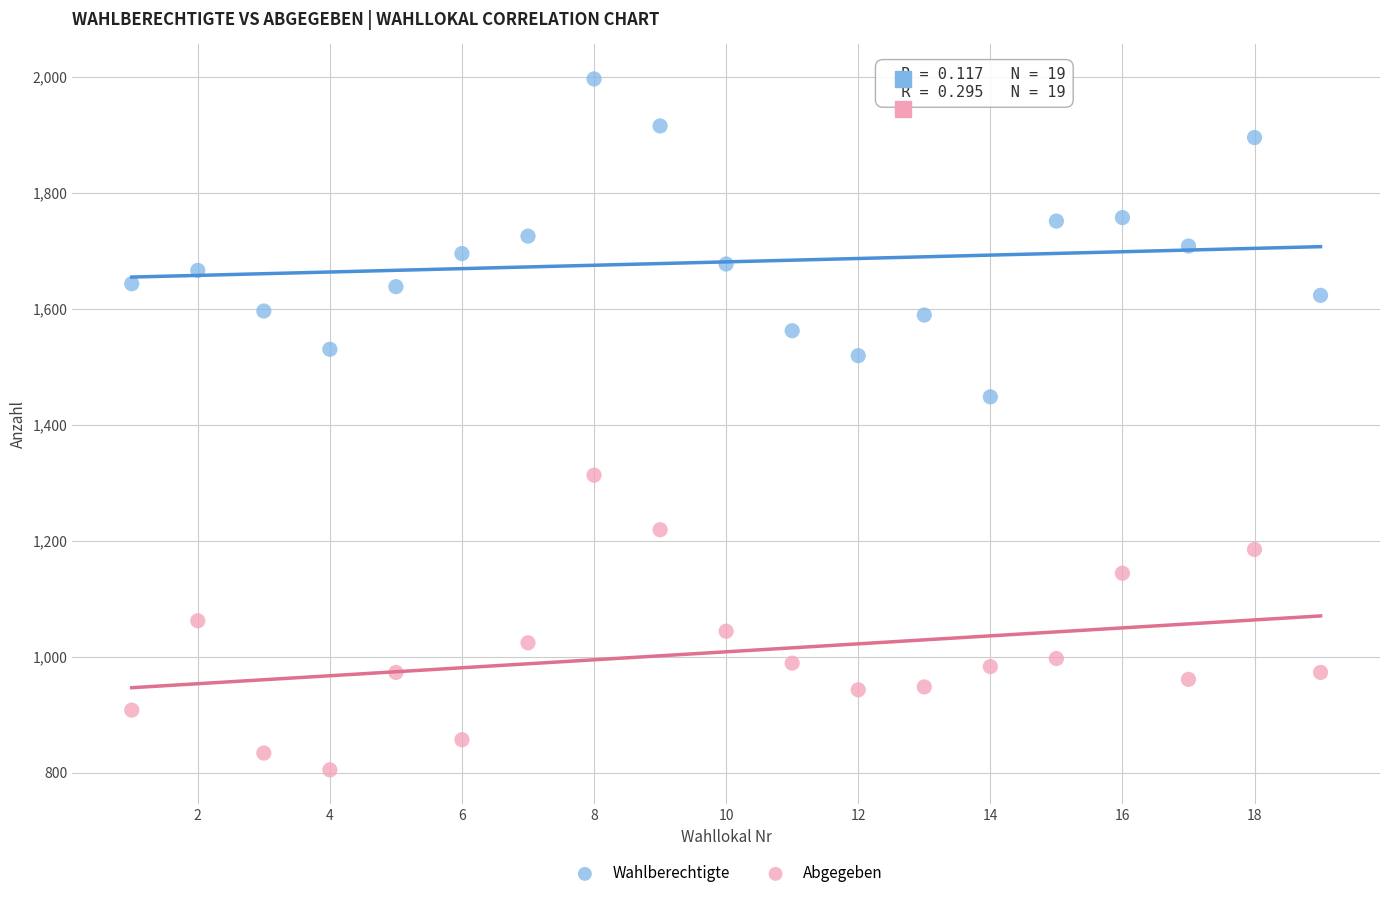

Which series reaches the maximum Y coordinate?

Wahlberechtigte